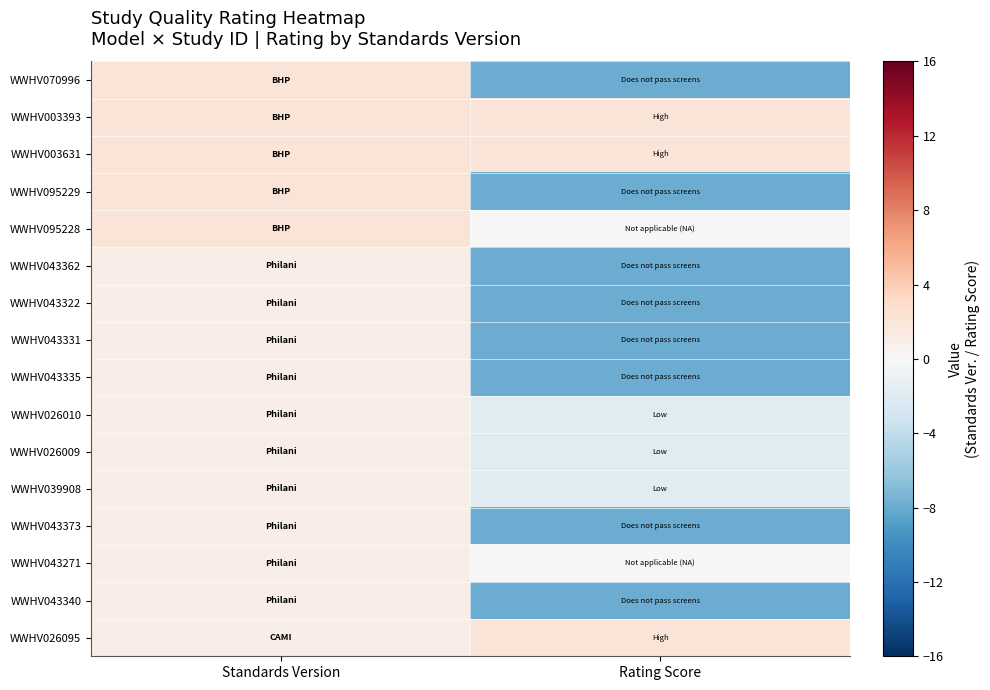

At Standards Version, list the series in order from largest to smallest.

WWHV070996, WWHV003393, WWHV003631, WWHV095229, WWHV095228, WWHV043362, WWHV043322, WWHV043331, WWHV043335, WWHV026010, WWHV026009, WWHV039908, WWHV043373, WWHV043271, WWHV043340, WWHV026095